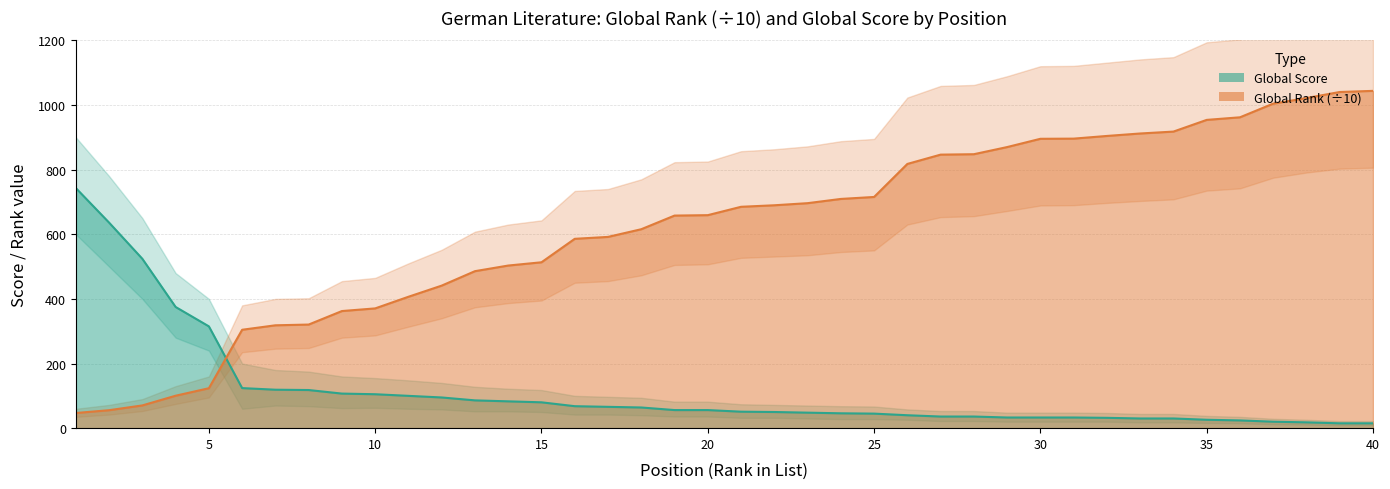

What is the sum of all Global Rank (÷10) values?

24961.0